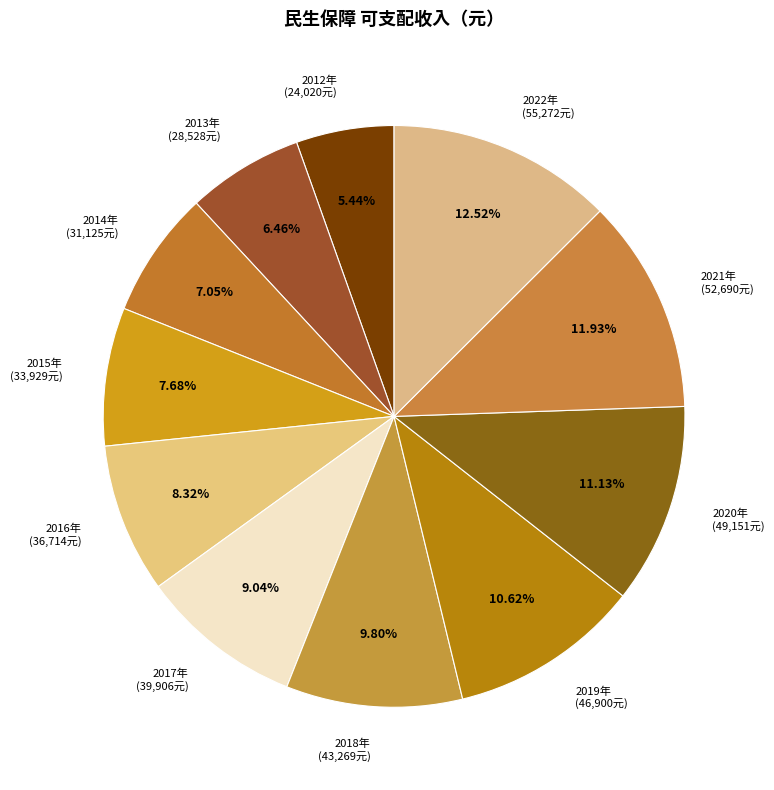

What percentage is NOT represented by 2020年?

88.9%